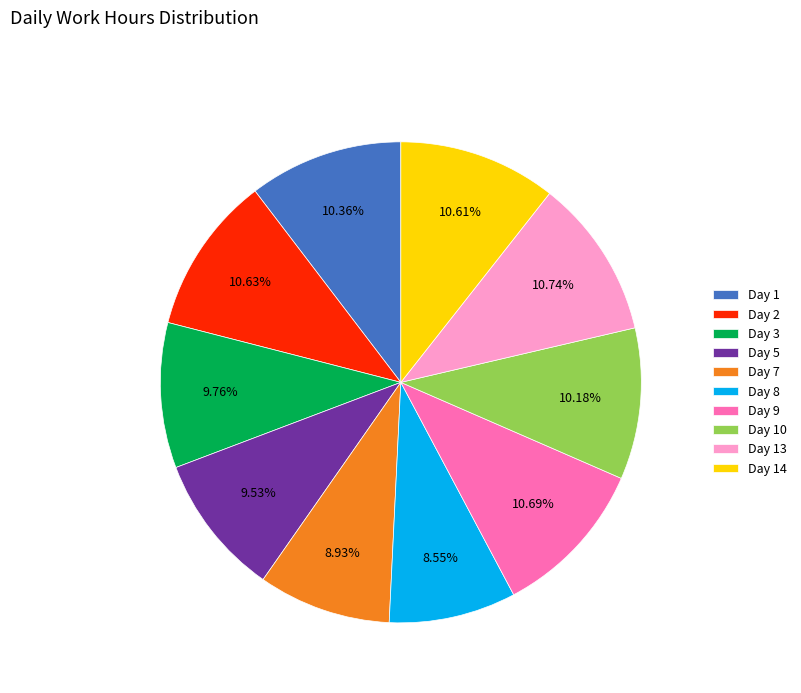

Is Day 13 the majority of the pie?

No